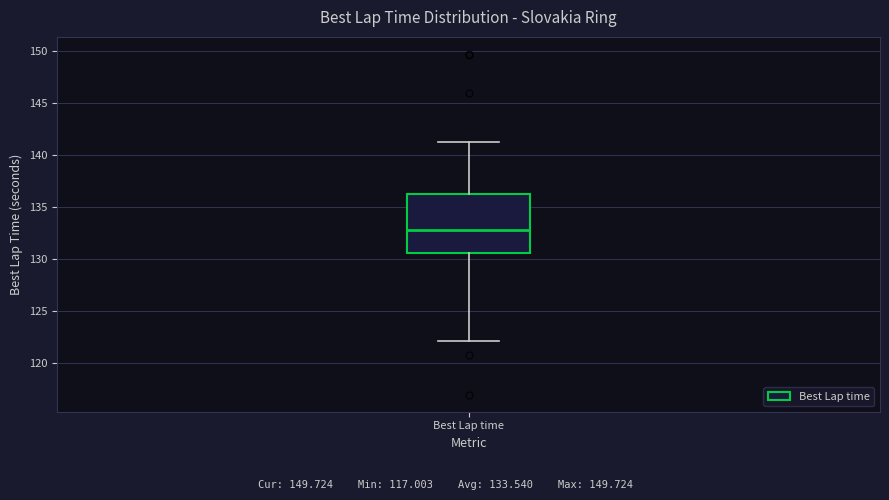

Read this box plot against the y-axis: the position of the median line, the range covered by the box, and the ends of both whiskers. The values are not printed on the chart, so give them approximately, as read against the axis.

median 133.0, box 130.5 to 136.5, whiskers 122.0 to 141.5